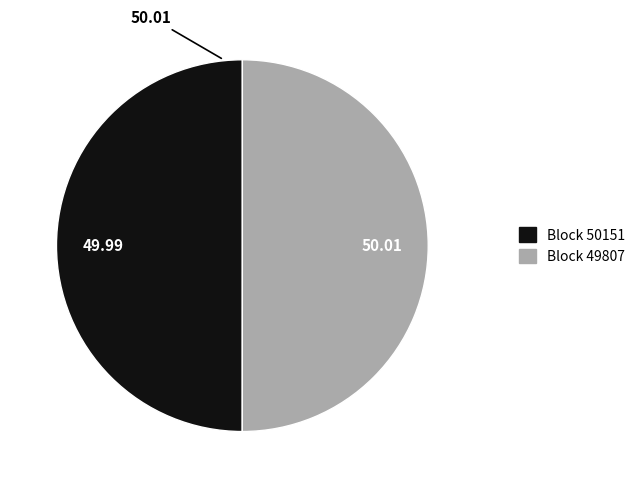

How many segments does this pie chart have?

2